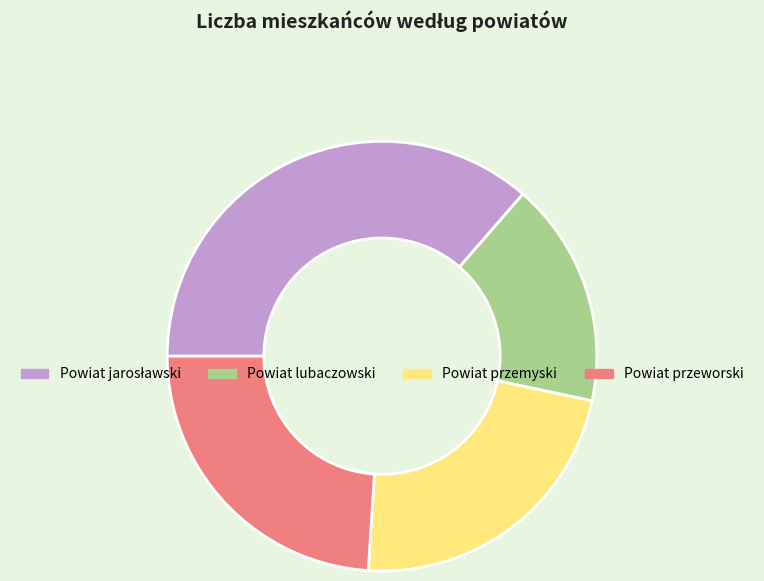

How many slices are in this pie chart?

4